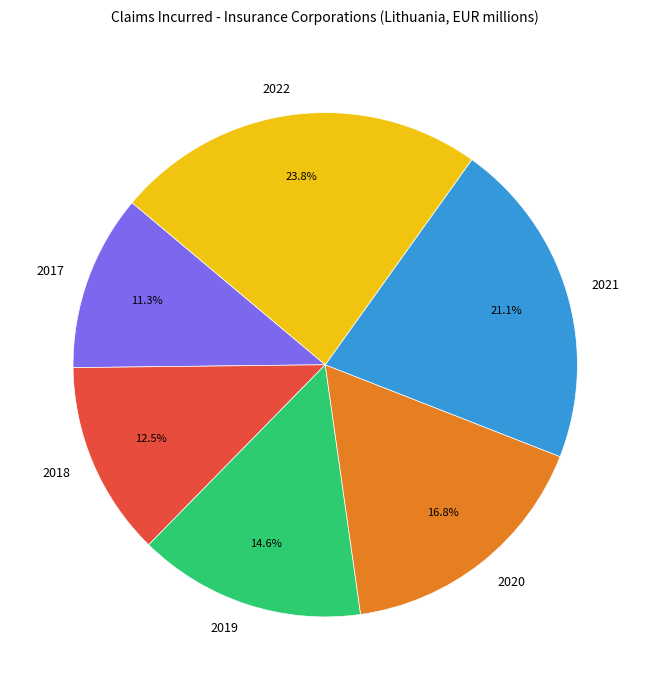

Count the number of slices in the pie.

6